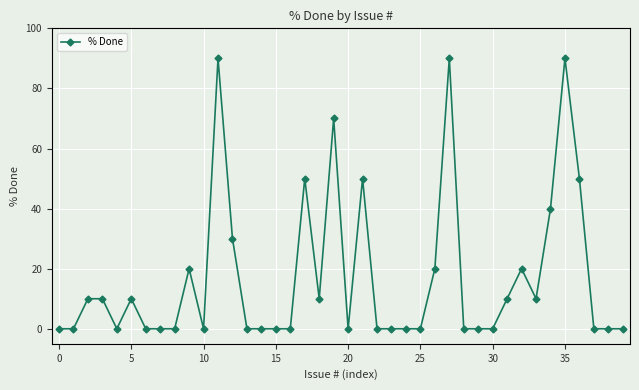

What is the value of the 36th point from the left?

90